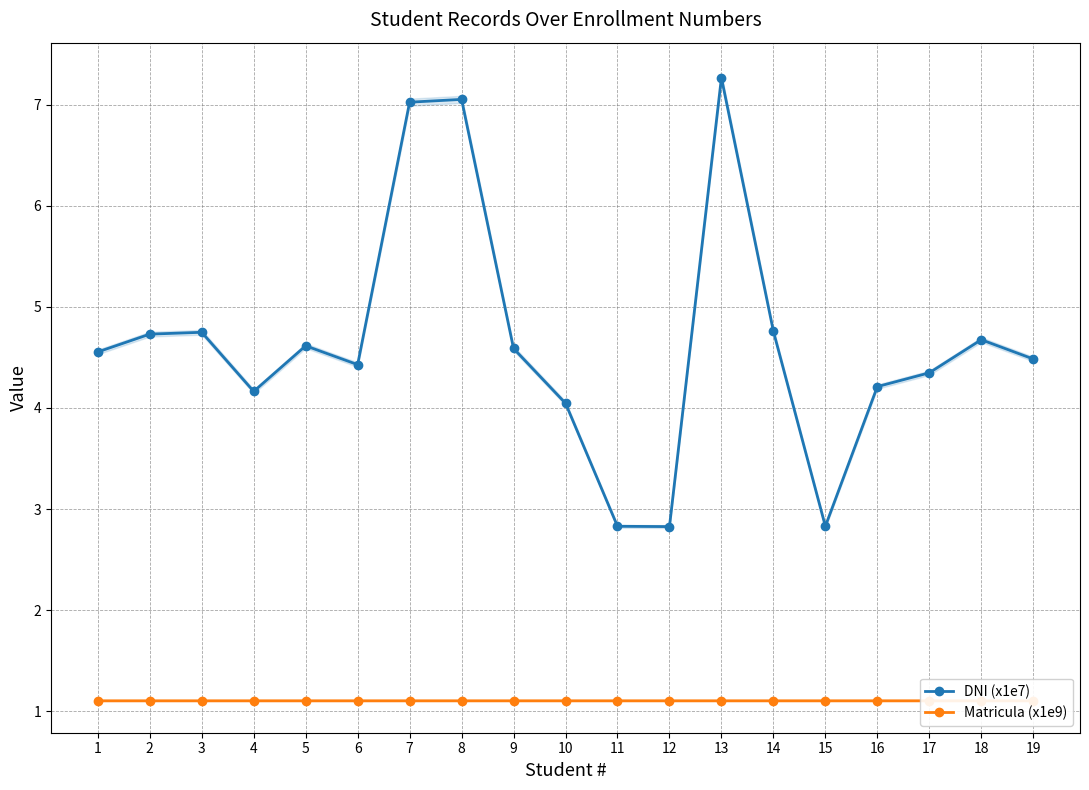

Which series has the largest total across all categories?

DNI (x1e7)